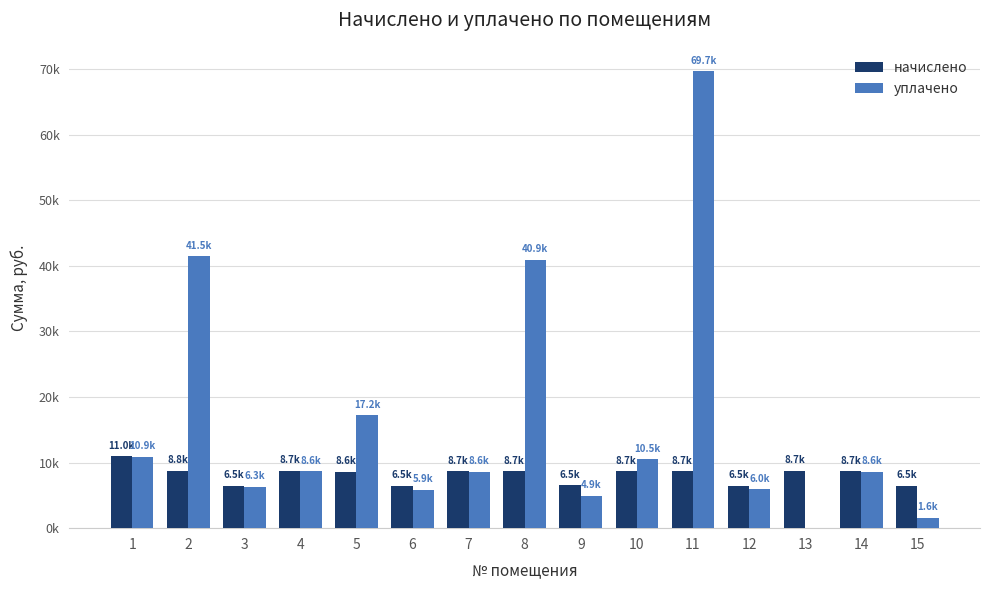

Where is начислено nearest to the value 8721?

13